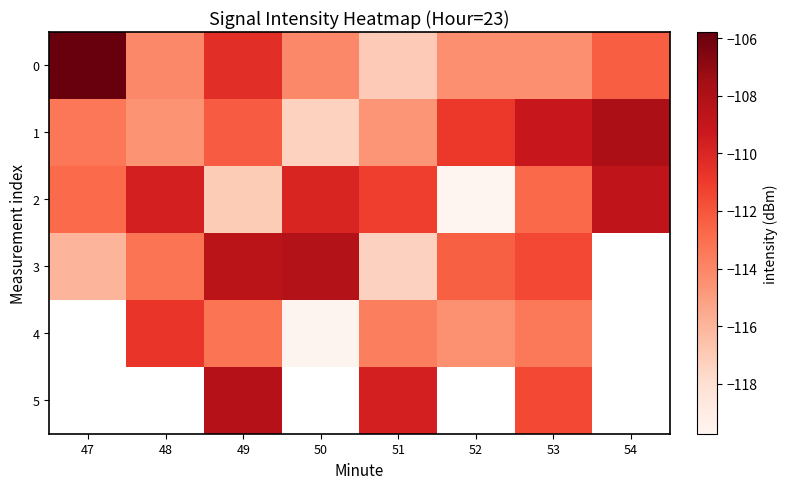

What is the greatest value displayed?

-105.8